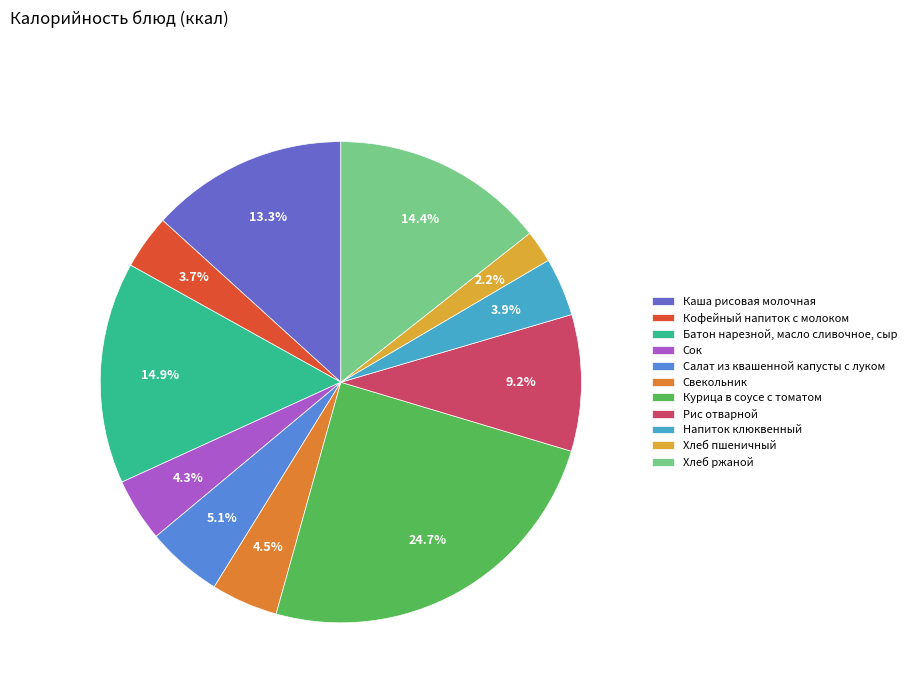

Combined, do Курица в соусе с томатом and Каша рисовая молочная account for over 50%?

No